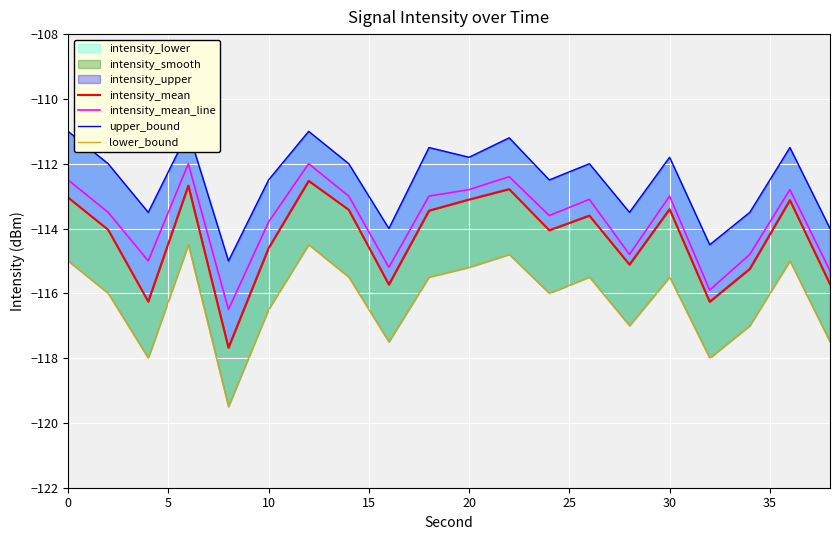

True or false: intensity_mean_line has a value of -113.8 at 10.

True